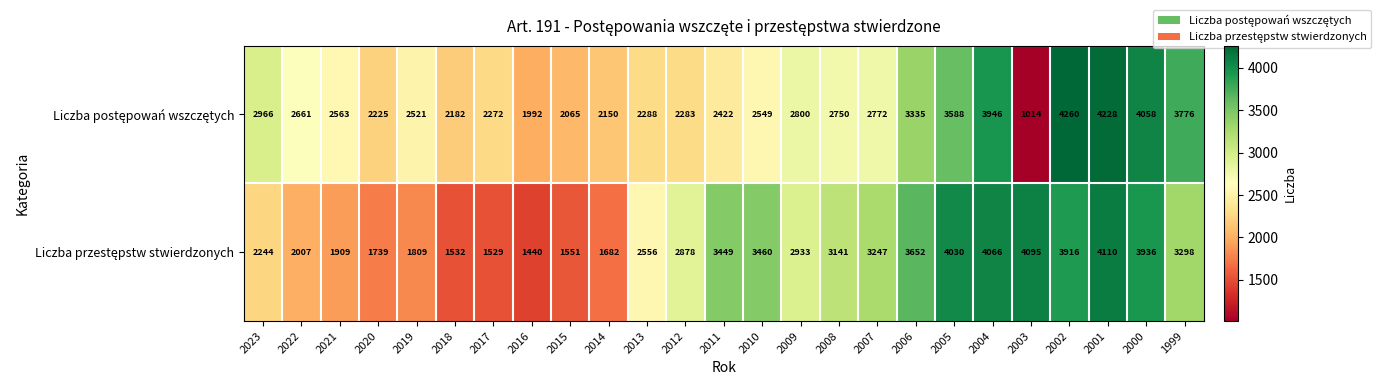

What is the total value across all series at 2023?

5210